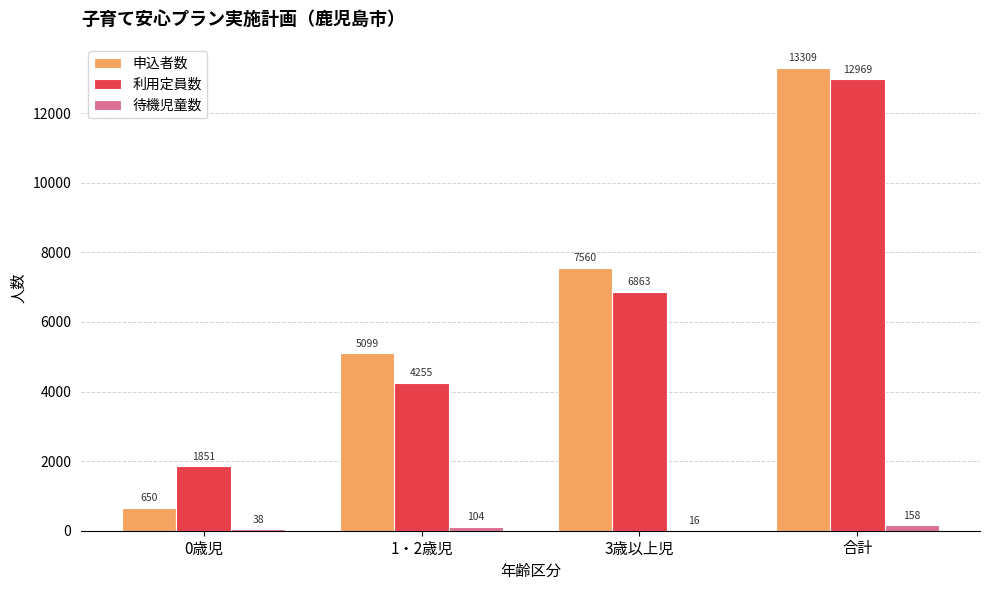

What is the total value across all series at 0歳児?

2539